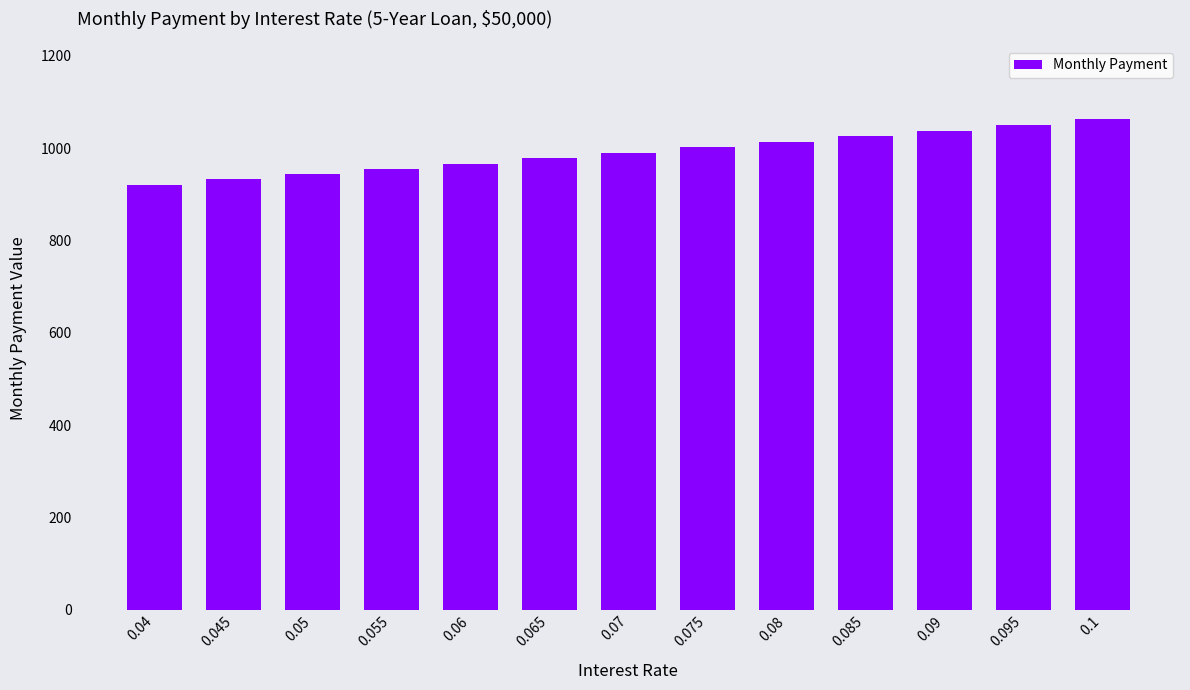

What is the change in value from 0.075 to 0.085?

+23.9